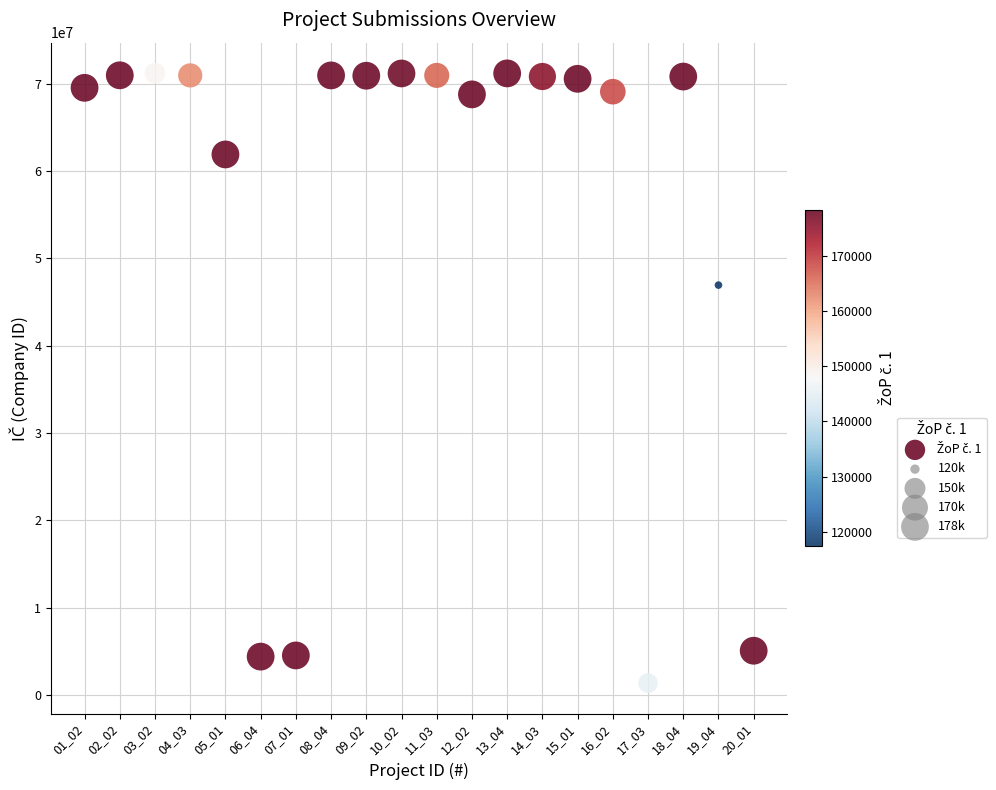

What Y value in the scatter plot is closest to 36281668?

46937005